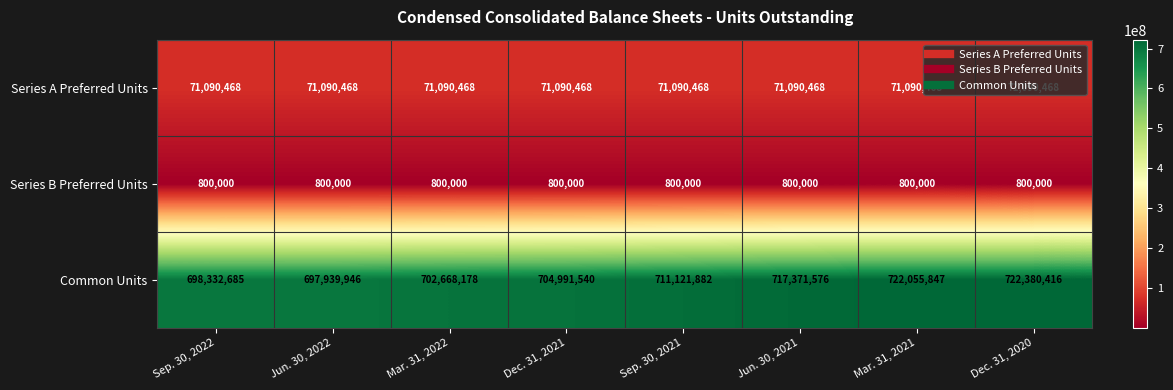

The value of Common Units at Jun. 30, 2022 is 697939946. True or false?

True